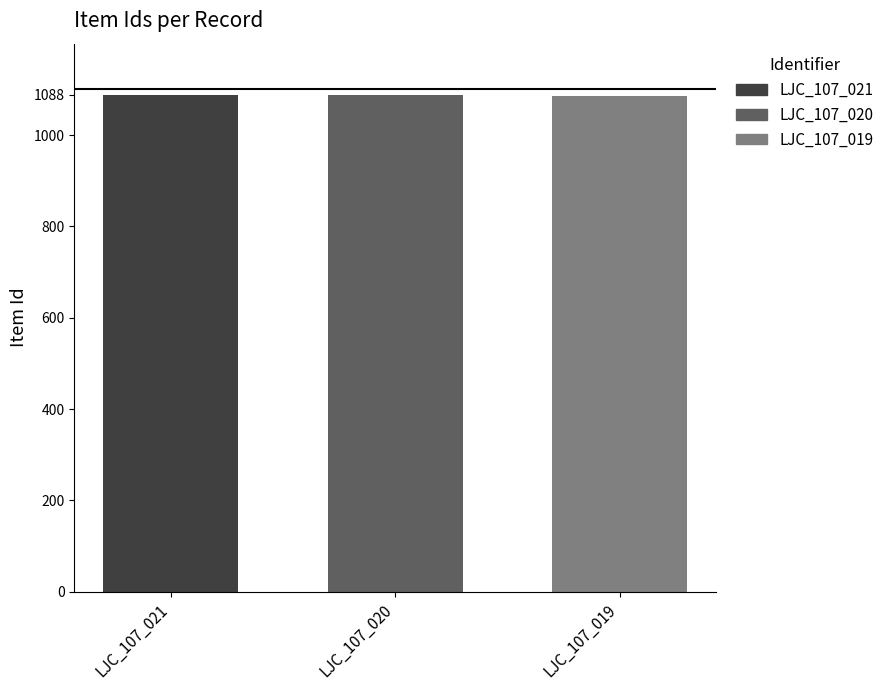

What is the value of the 2nd bar from the left?

1087